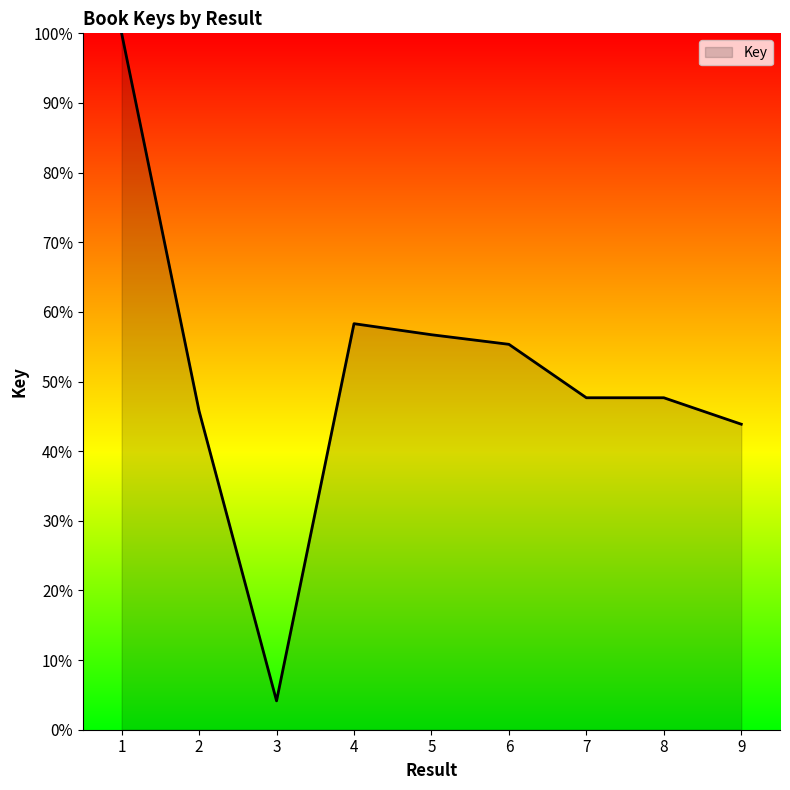

Does the chart display data point markers on the line(s)?

No